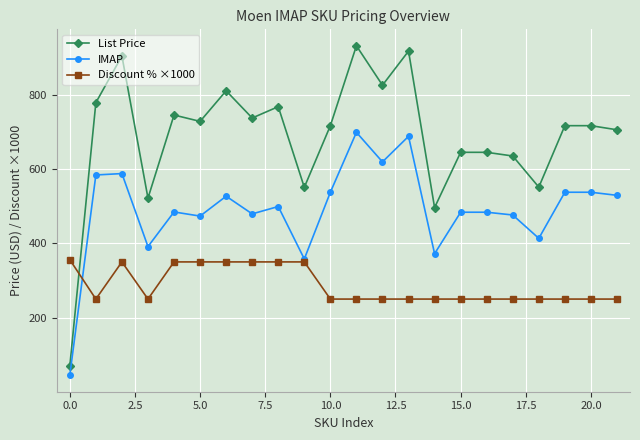

What is the smallest value displayed?

45.0